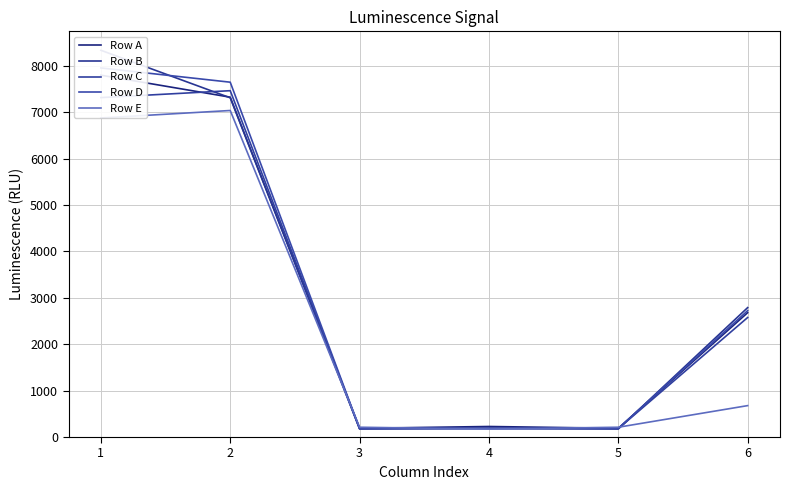

What is the value of the Row D point at the 6th from the left?

2724